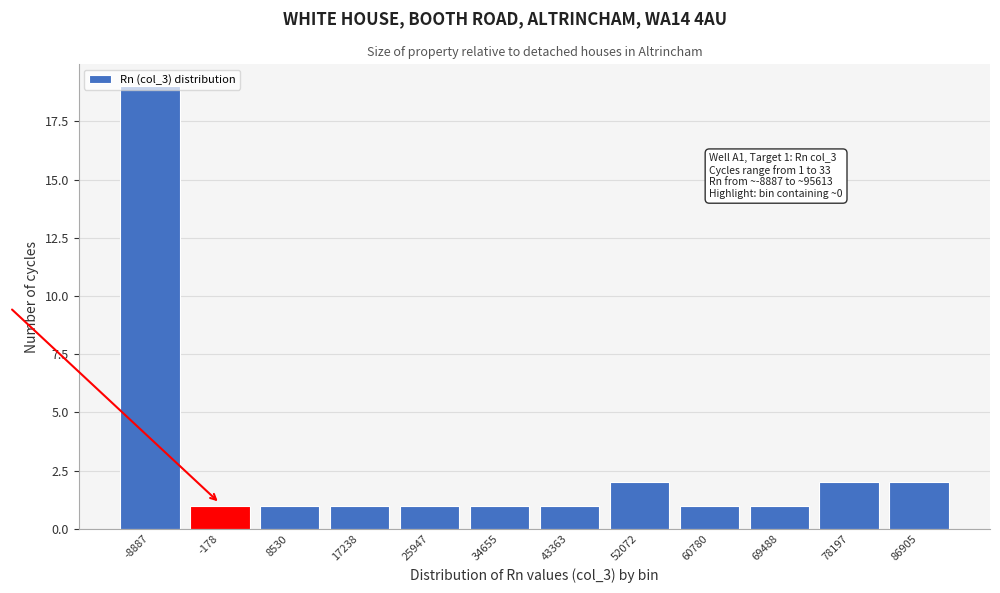

What is the sum of all values?

33